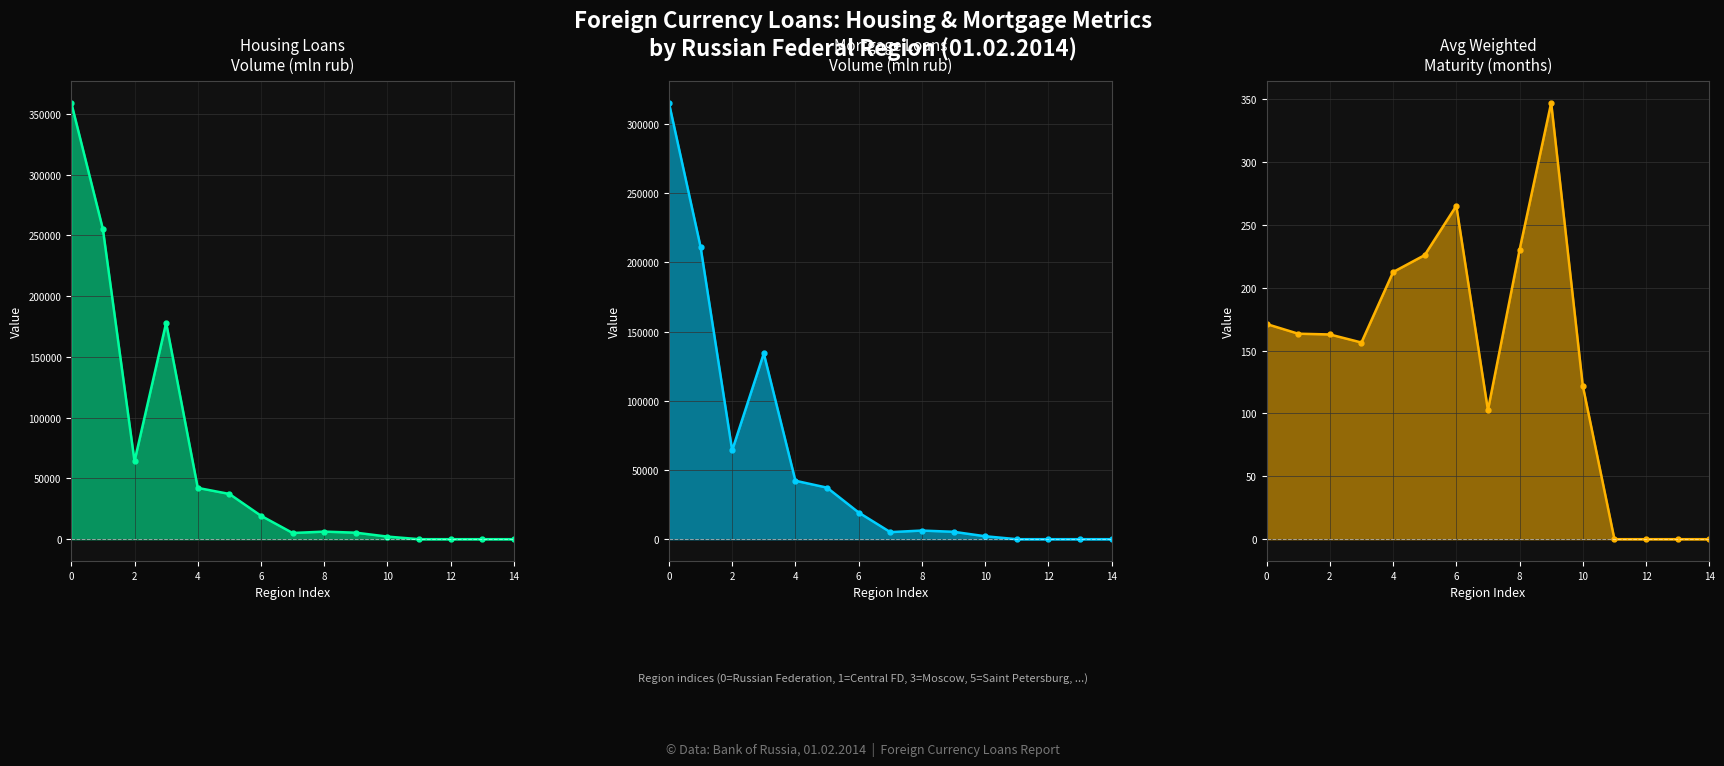

How many series are shown in this chart?

3